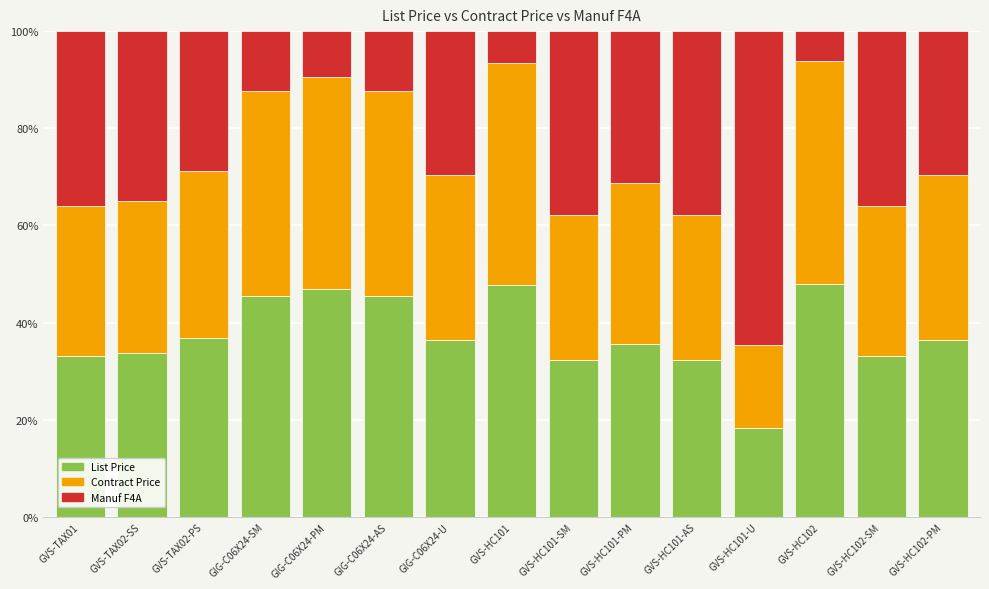

At which label does List Price reach its minimum?

GVS-HC101-U